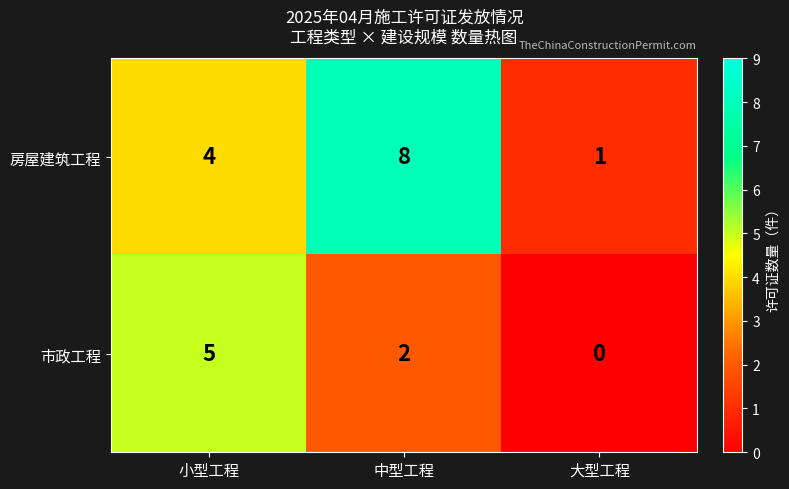

What is the difference between the highest and lowest values at 中型工程?

6